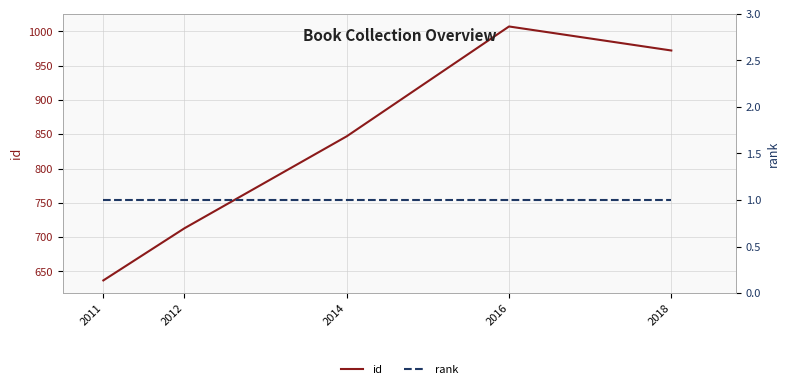

At which label is rank closest to 1?

2011